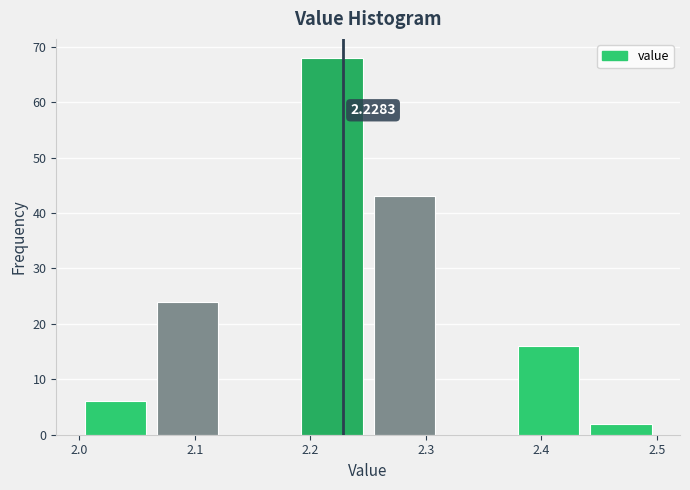

Over which range of the x-axis is the bar tallest?

2.19 to 2.25